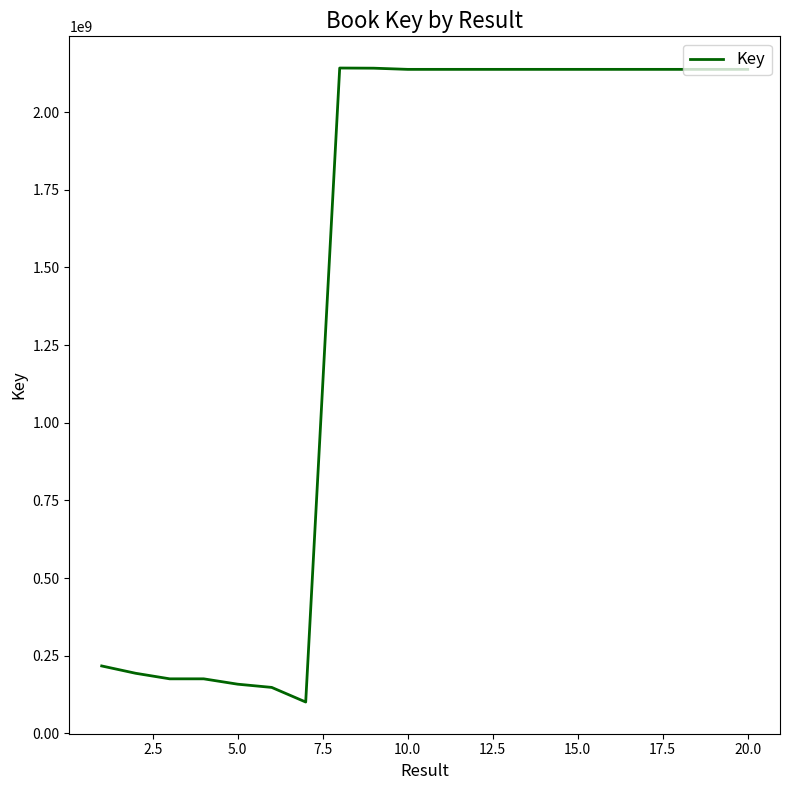

Does the chart have visible grid lines?

No